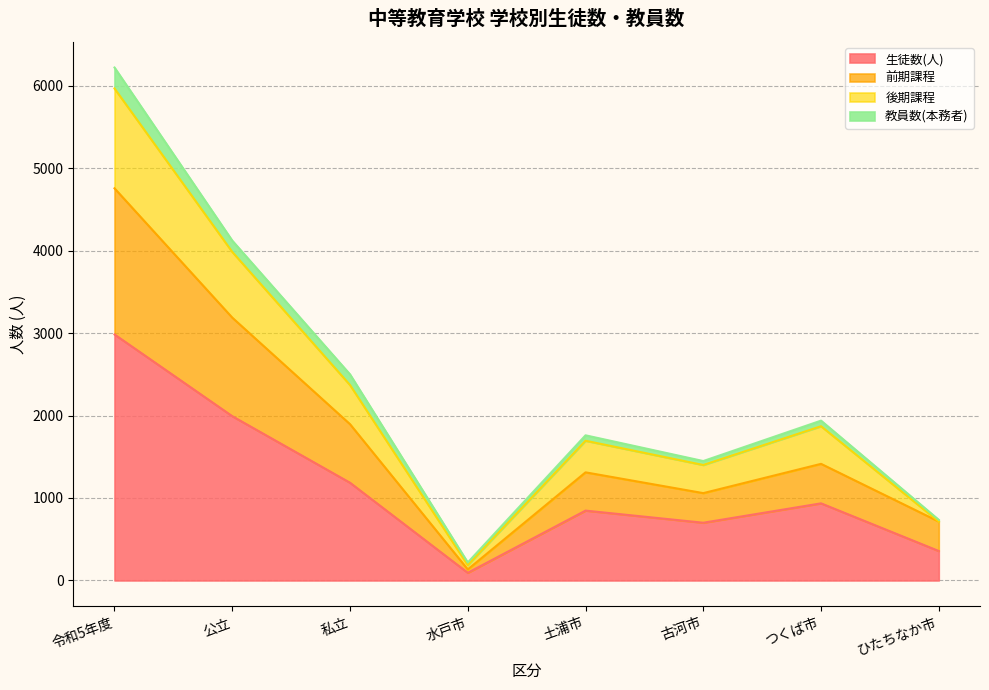

In 前期課程, how many points are higher than both neighbors (excluding endpoints)?

2